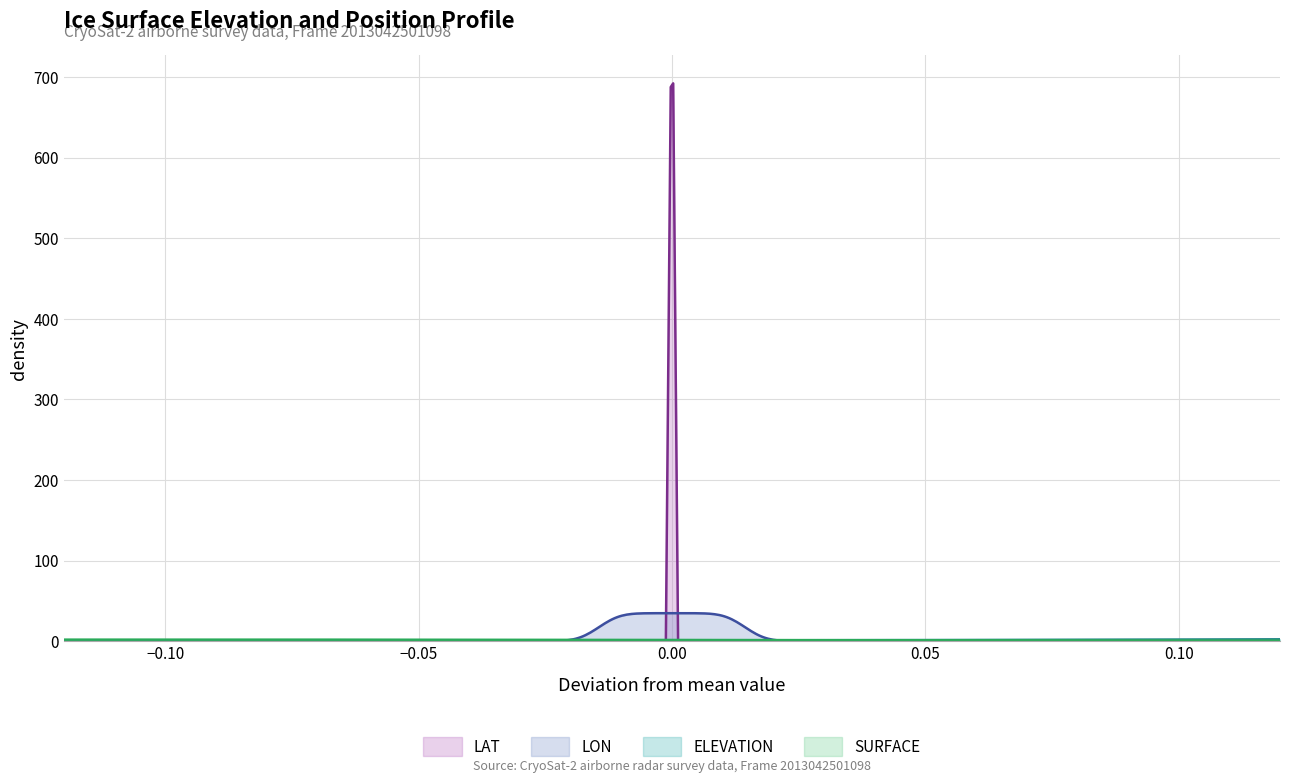

Does the chart display data point markers on the line(s)?

No